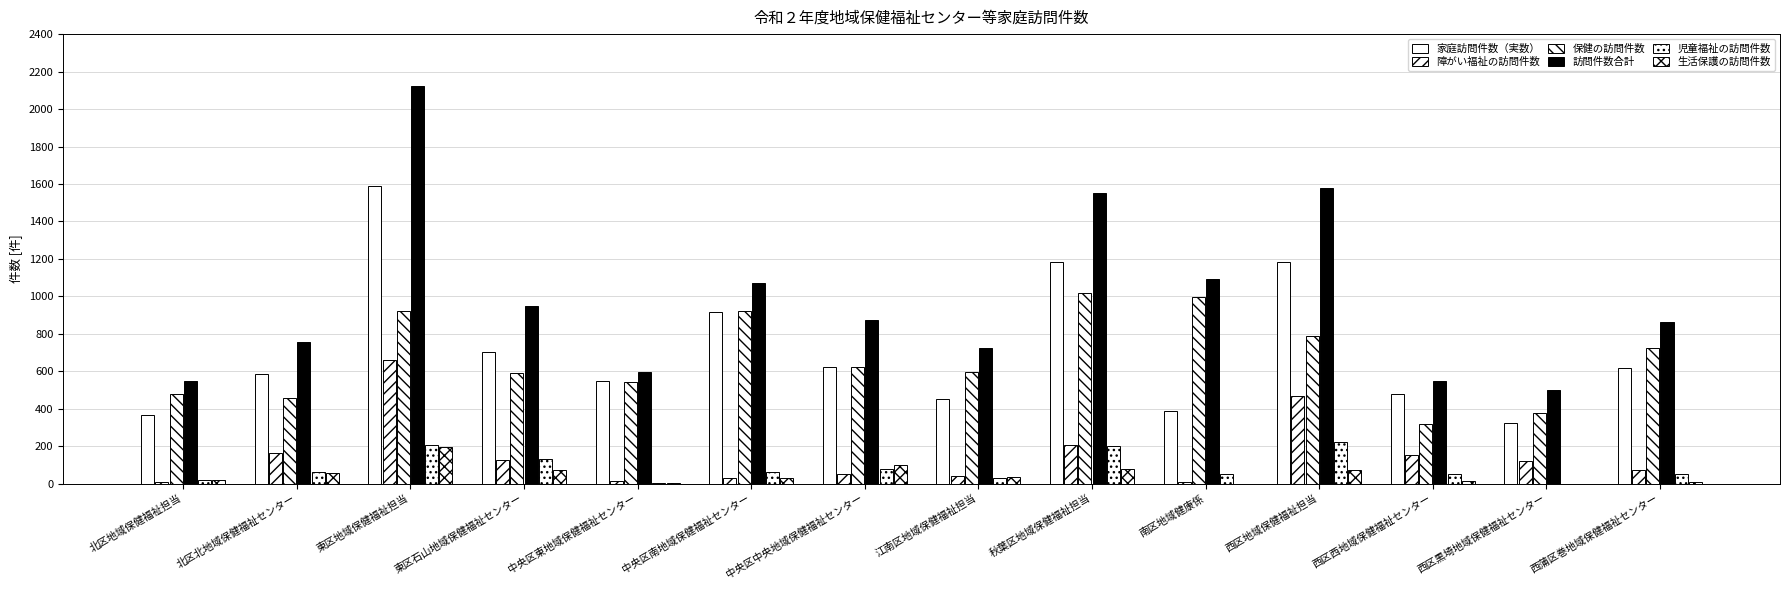

Which category has the highest value in the 訪問件数合計 series?

東区地域保健福祉担当